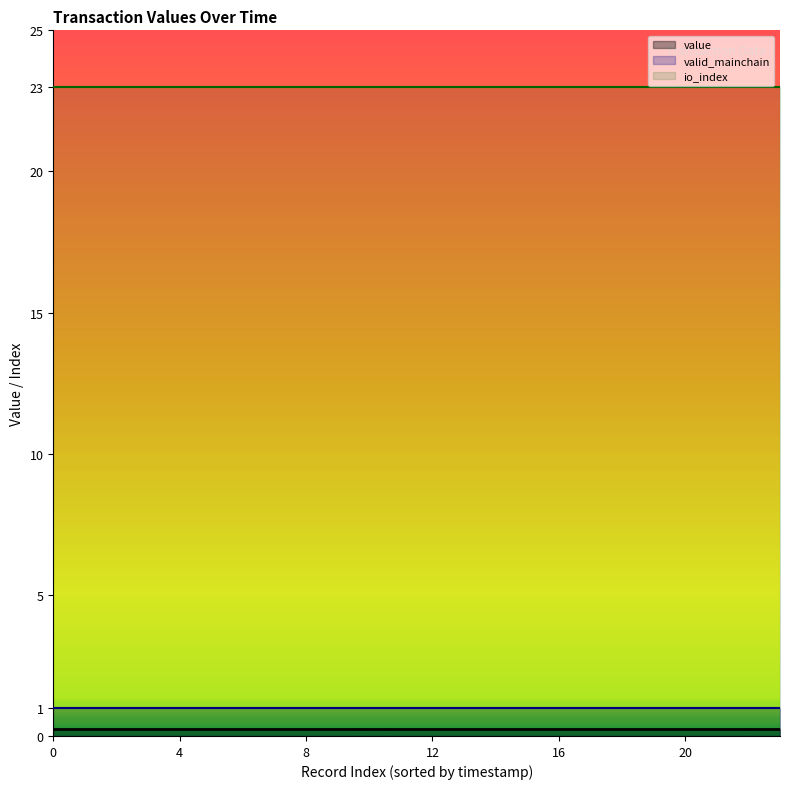

Rank the series by their maximum value, from highest to lowest.

io_index, valid_mainchain, value